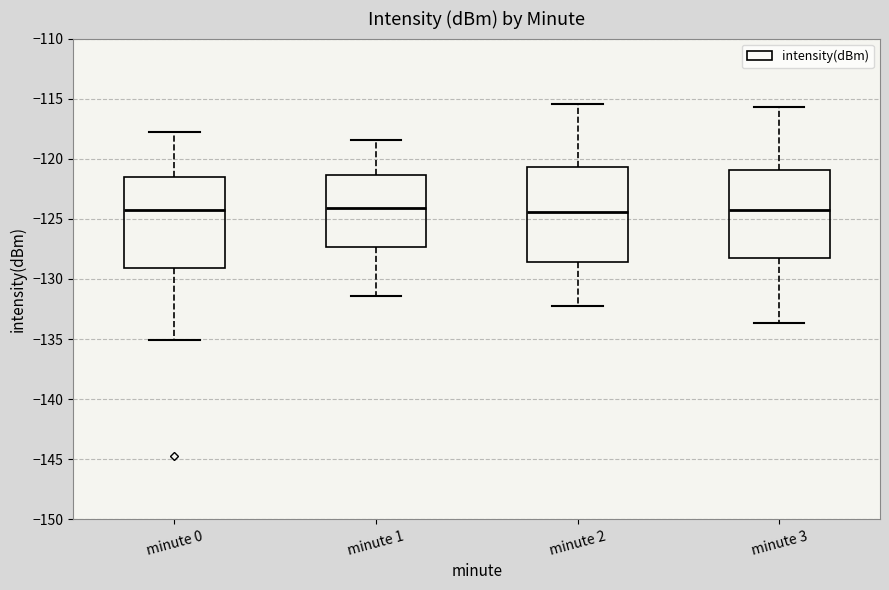

Where does the upper whisker of the box for minute 1 end on the y-axis? The values are not printed on the chart, so give them approximately, as read against the axis.

-118.5